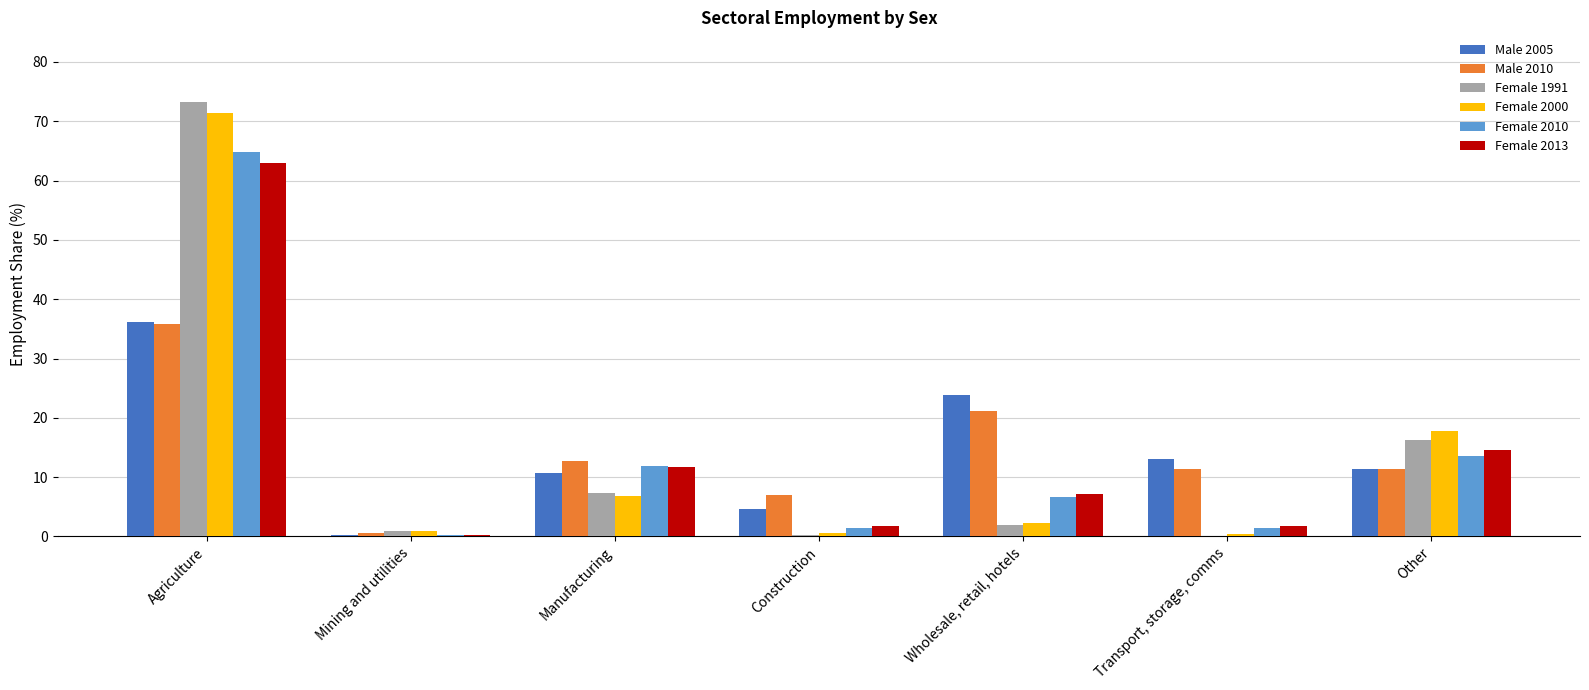

Where is Female 2013 nearest to the value 31?

Other